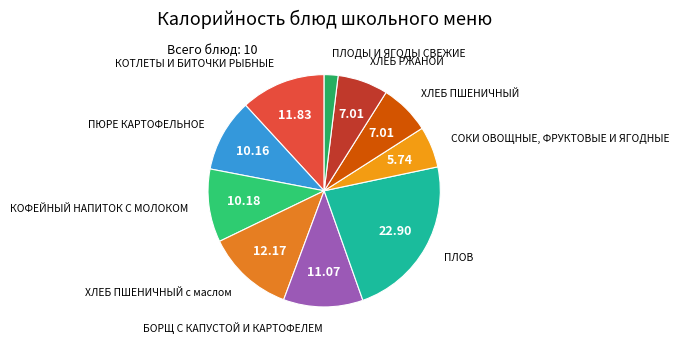

Does ПЛОВ account for over 50% of the chart?

No